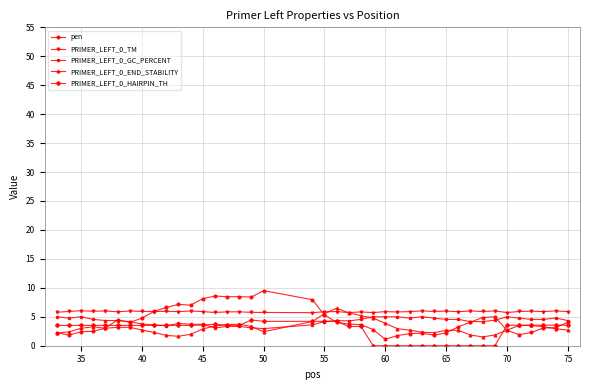

Which series has the largest range (max minus min)?

pen